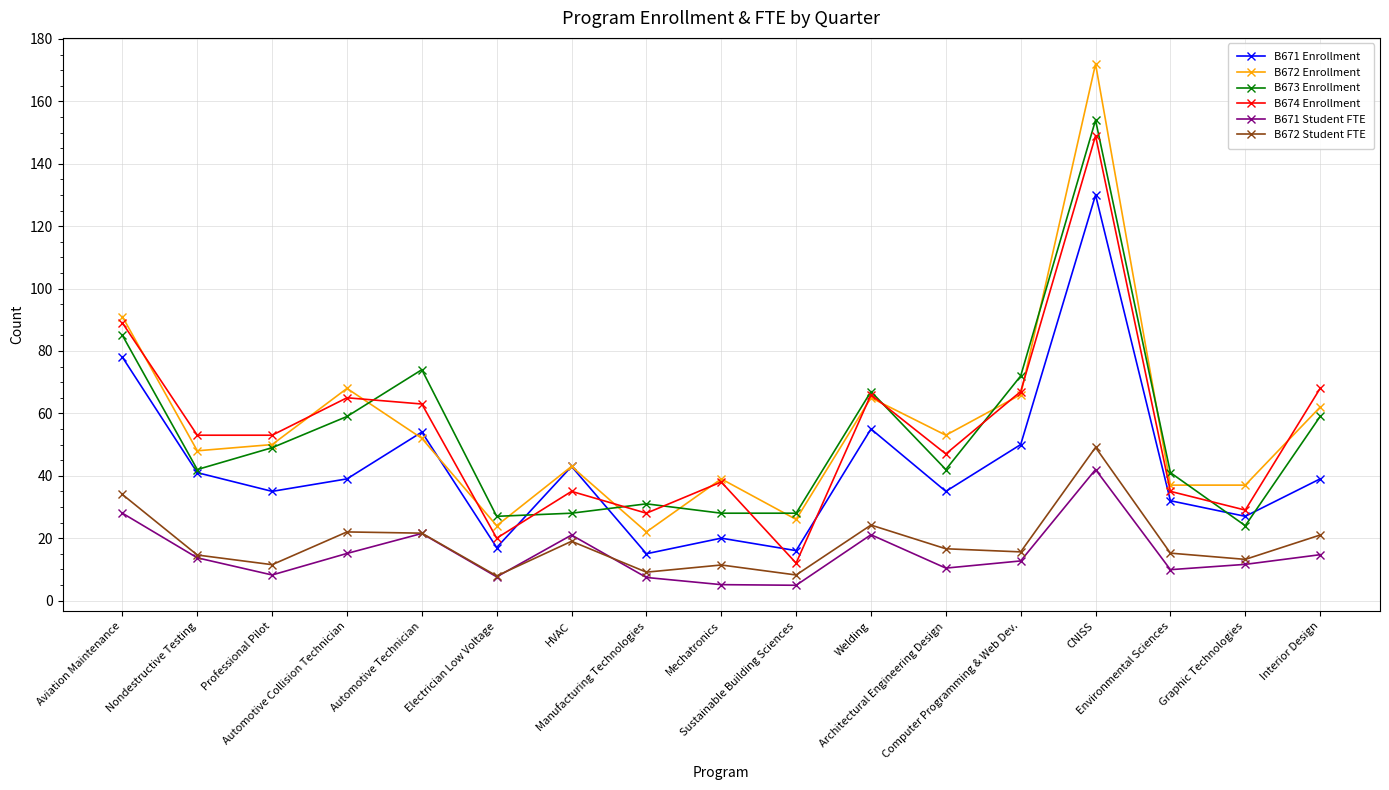

What is the sum of all B673 Enrollment values?

910.0